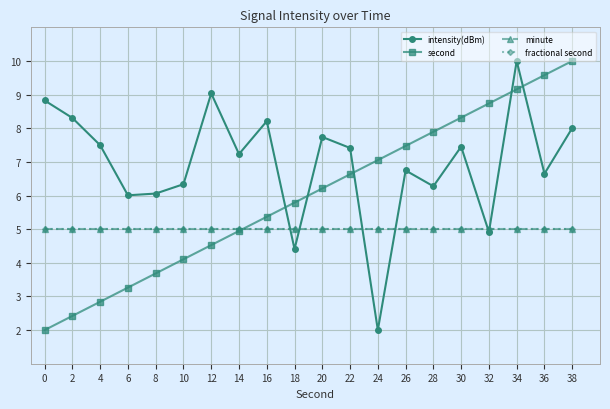

List the labels in order of intensity(dBm) value, largest first.

34, 12, 0, 2, 16, 38, 20, 4, 30, 22, 14, 26, 36, 10, 28, 8, 6, 32, 18, 24